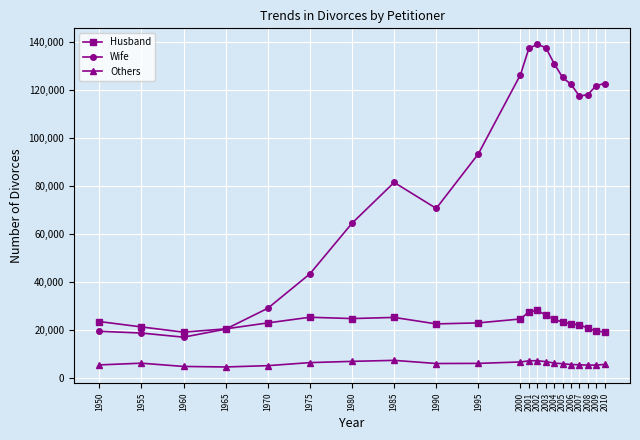

Read the Others value at 2002, to the nearest 50.

7050